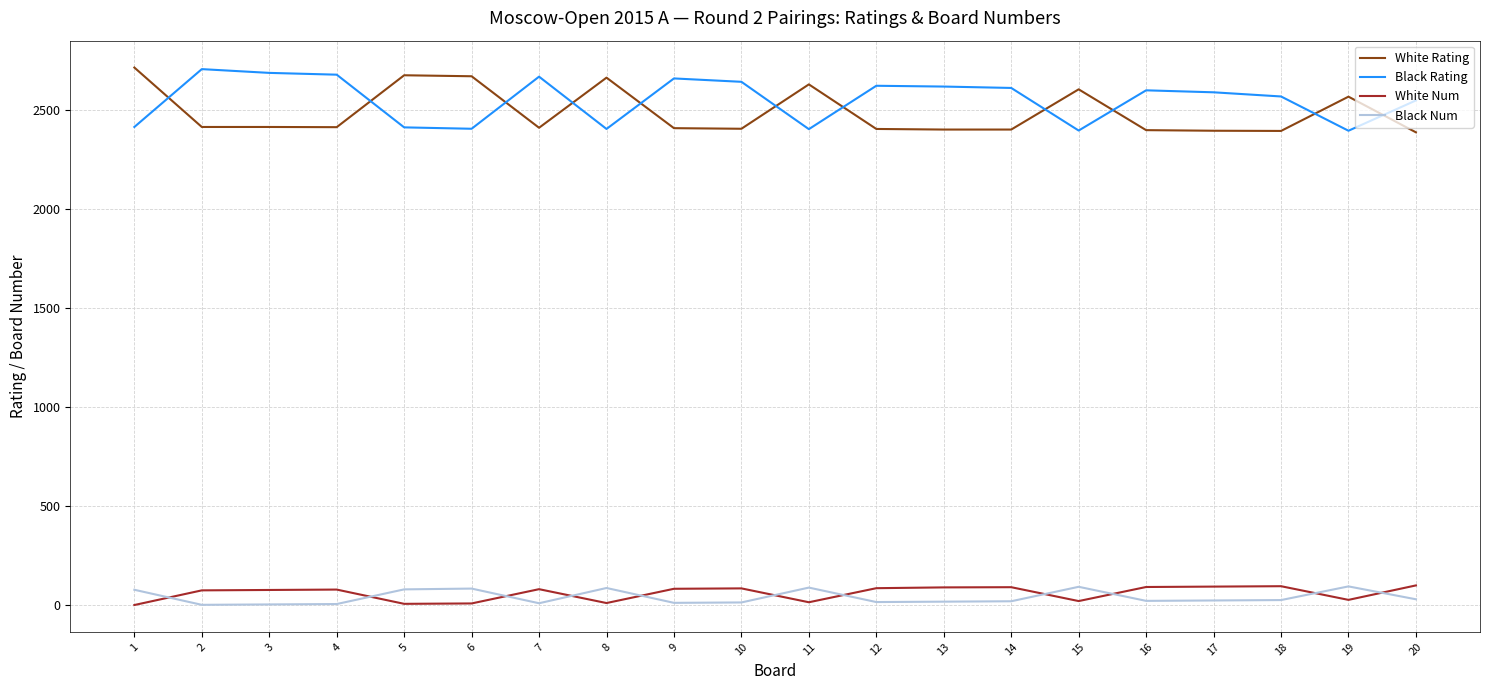

What is the highest value of the Black Num series?

95